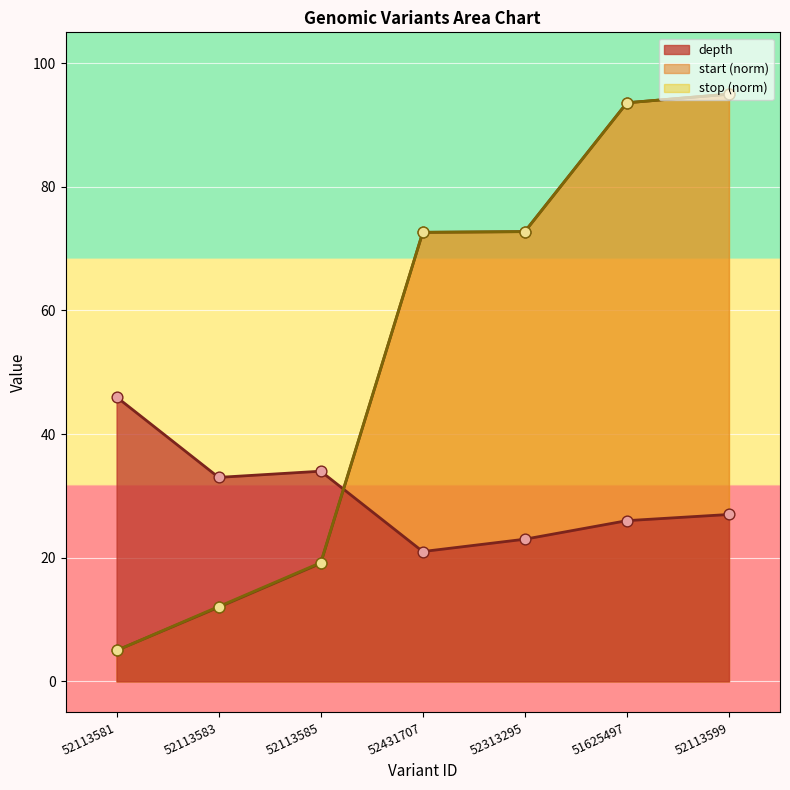

Which series has the widest spread of Y values?

start